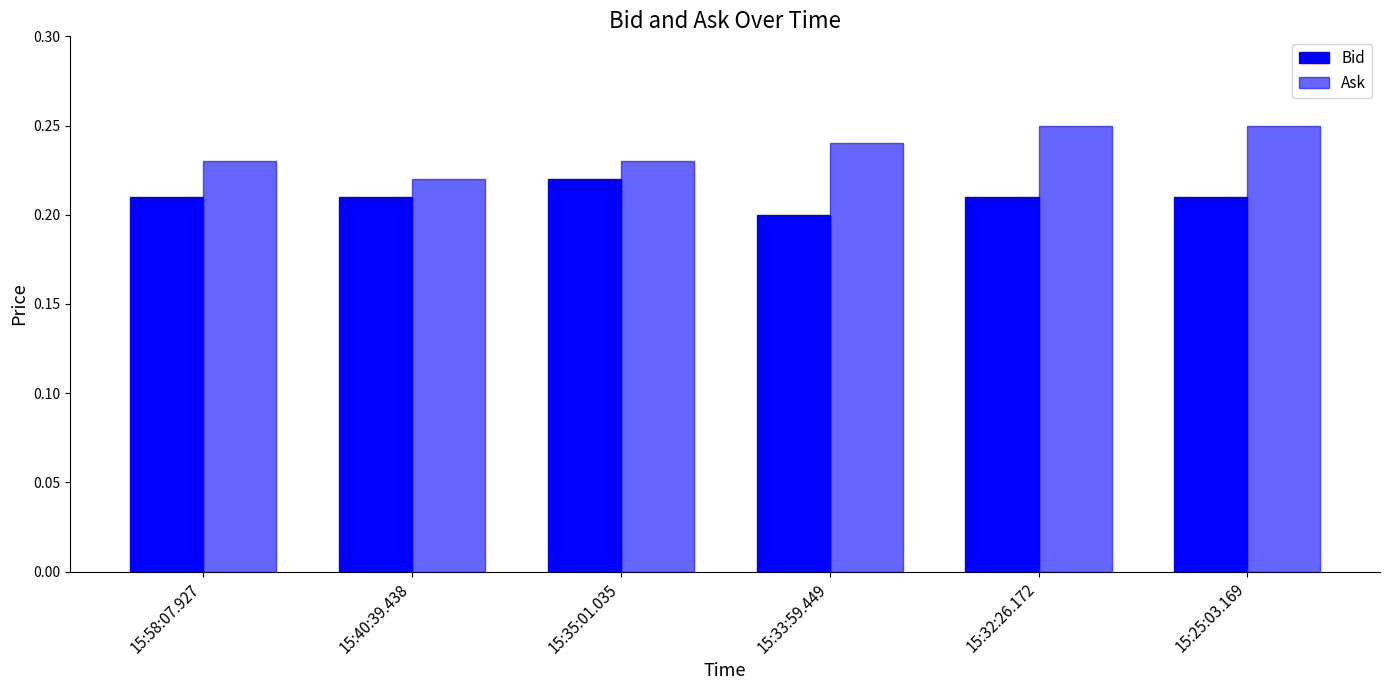

How many data points does each series have?

6